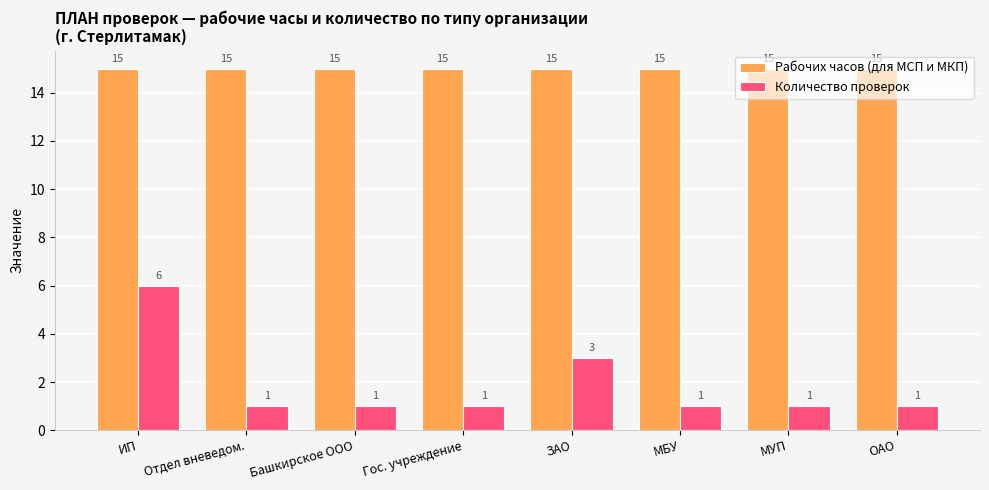

Are the bars horizontal?

No